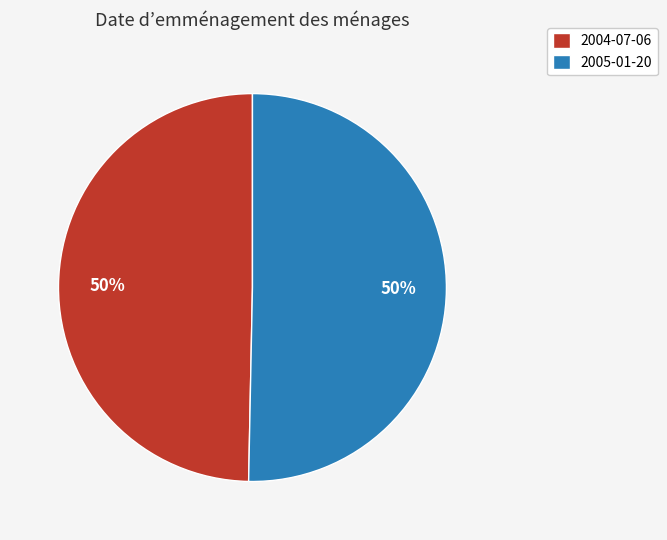

Is the sum of 2005-01-20 and 2004-07-06 greater than half?

Yes